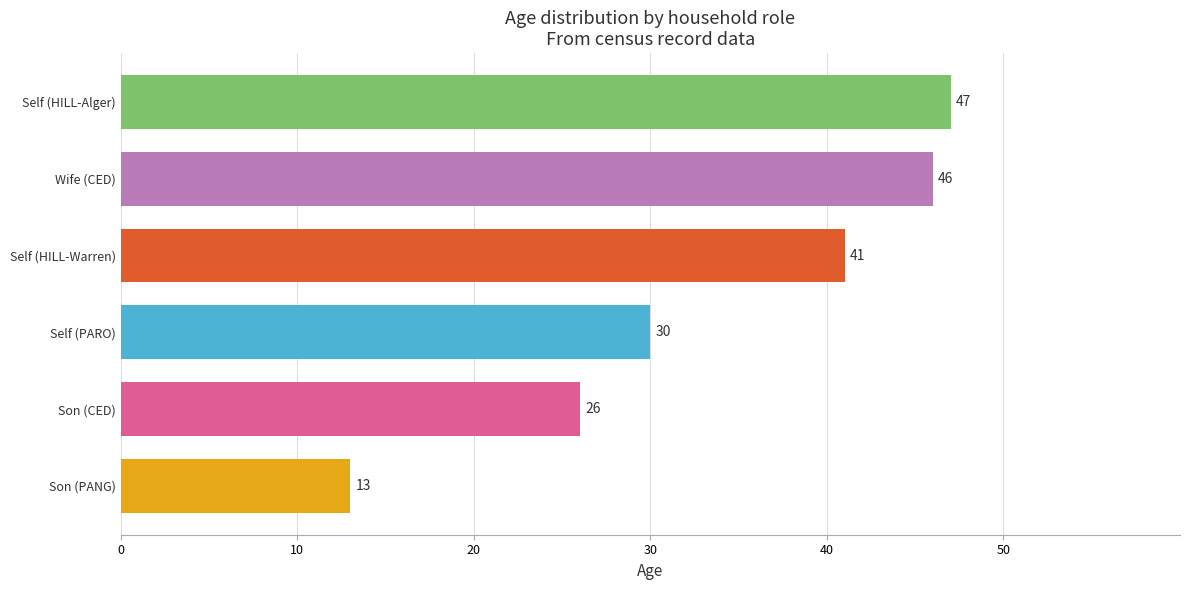

How many bars are there in total?

6